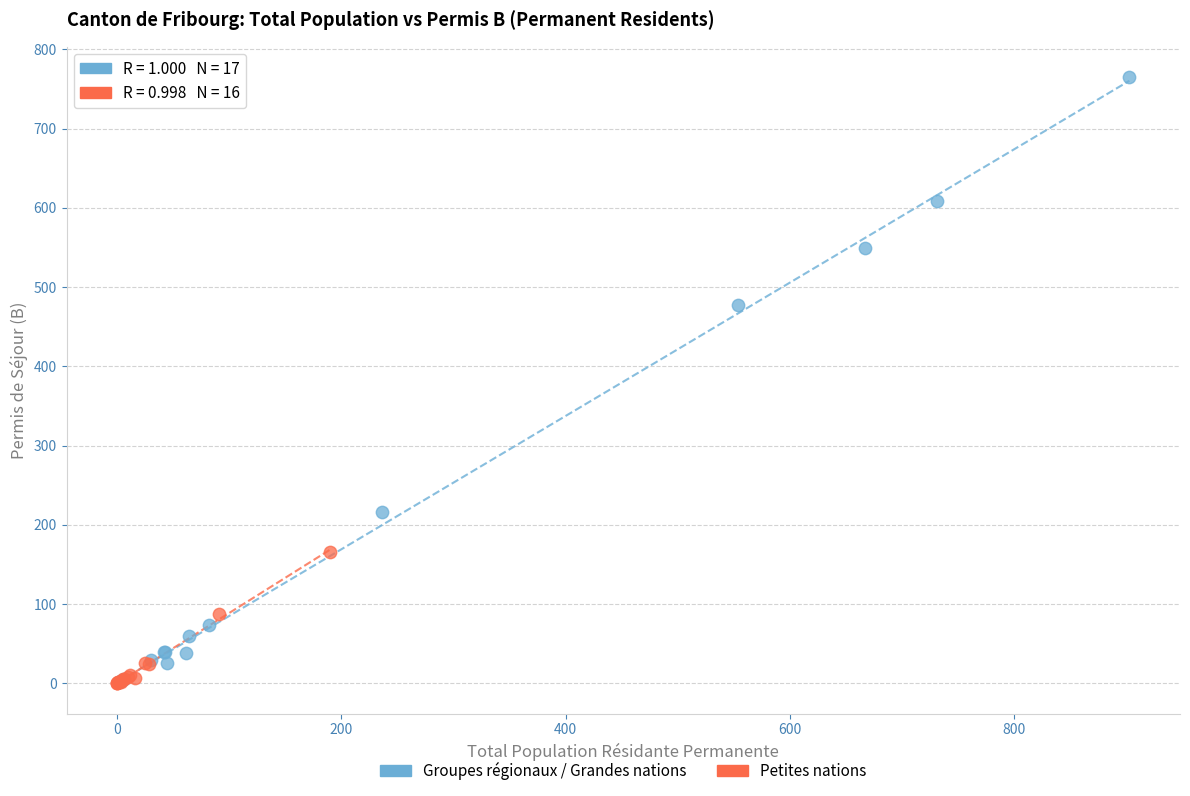

Which series contains the highest Y value?

Groupes régionaux / Grandes nations